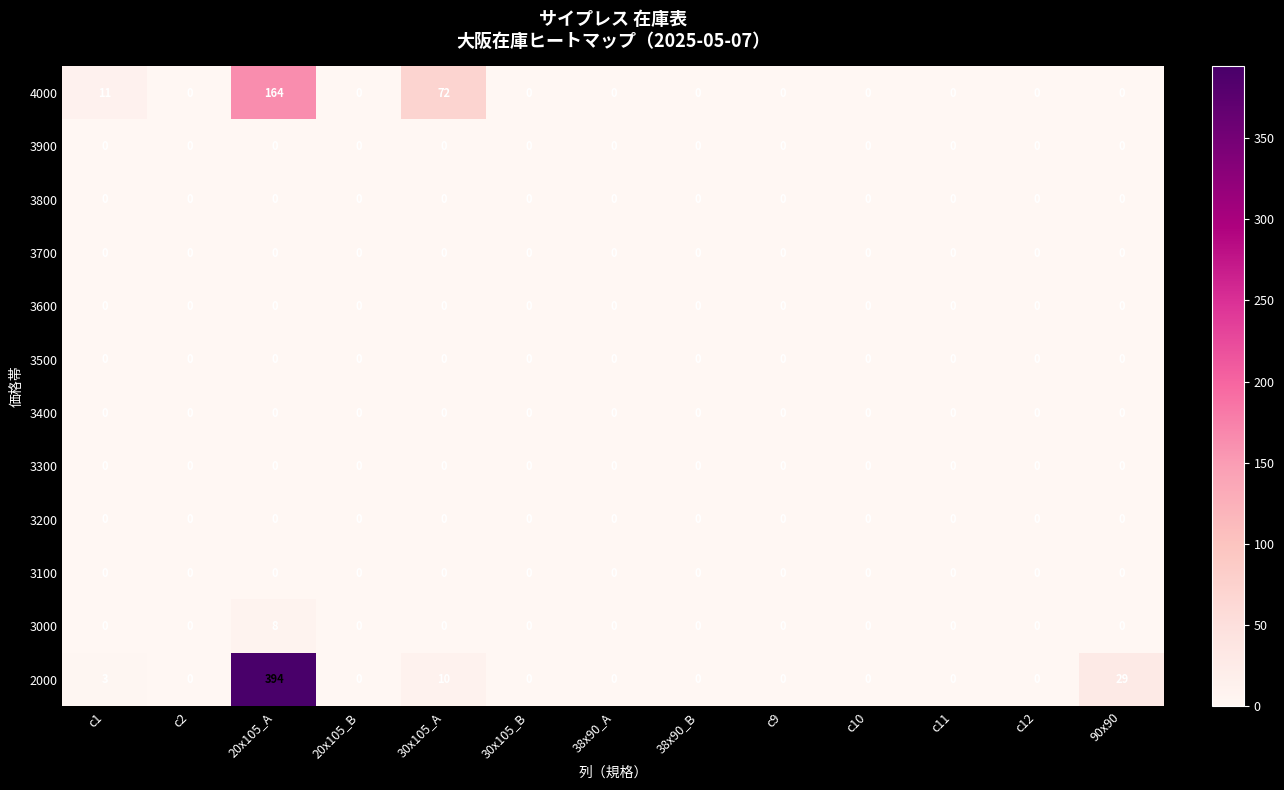

Which series has the largest total across all categories?

2000